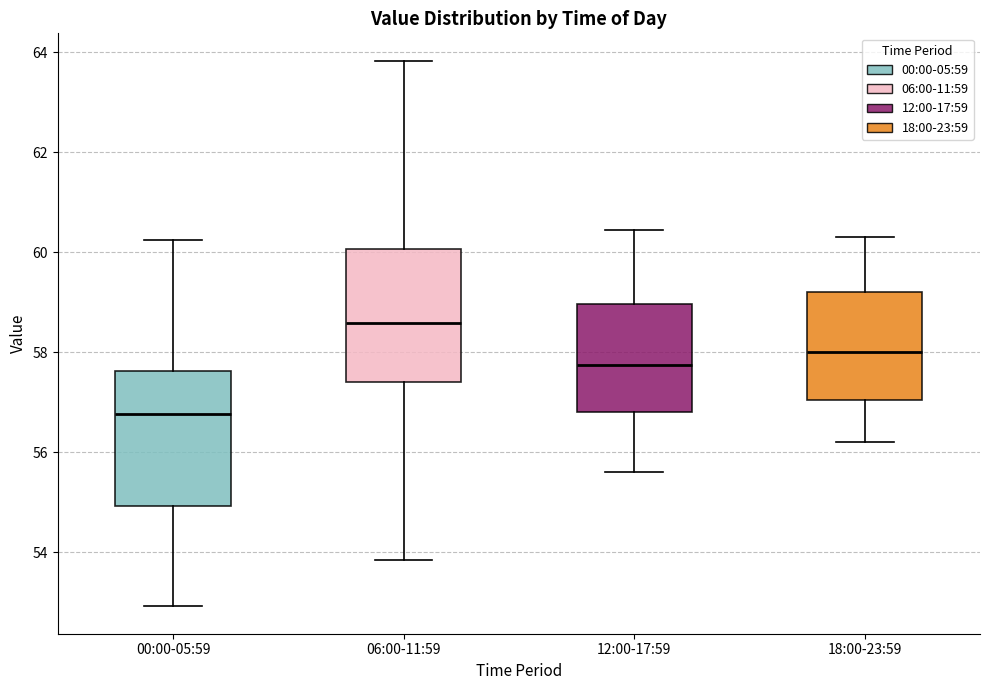

Reading left to right, read every box against the y-axis: the position of its median line, the range the box covers, and the ends of its whiskers. The values are not printed on the chart, so give them approximately, as read against the axis.

00:00-05:59: median 56.8, box 55.0 to 57.6, whiskers 53.0 to 60.2
06:00-11:59: median 58.6, box 57.4 to 60.0, whiskers 53.8 to 63.8
12:00-17:59: median 57.8, box 56.8 to 59.0, whiskers 55.6 to 60.4
18:00-23:59: median 58.0, box 57.0 to 59.2, whiskers 56.2 to 60.4